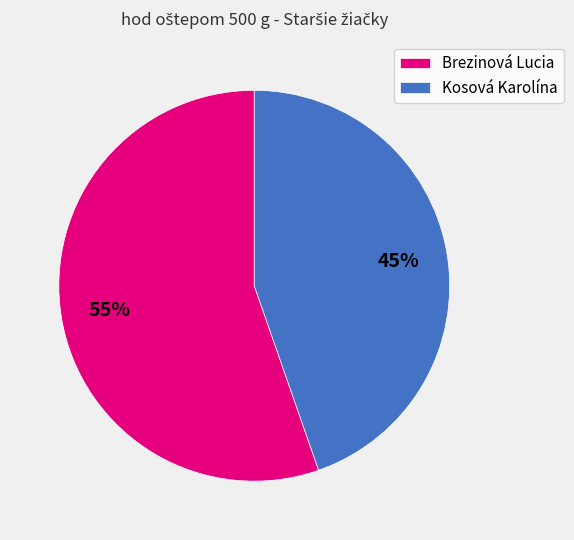

To the nearest percent, what is the combined percentage of Kosová Karolína and Brezinová Lucia?

100%